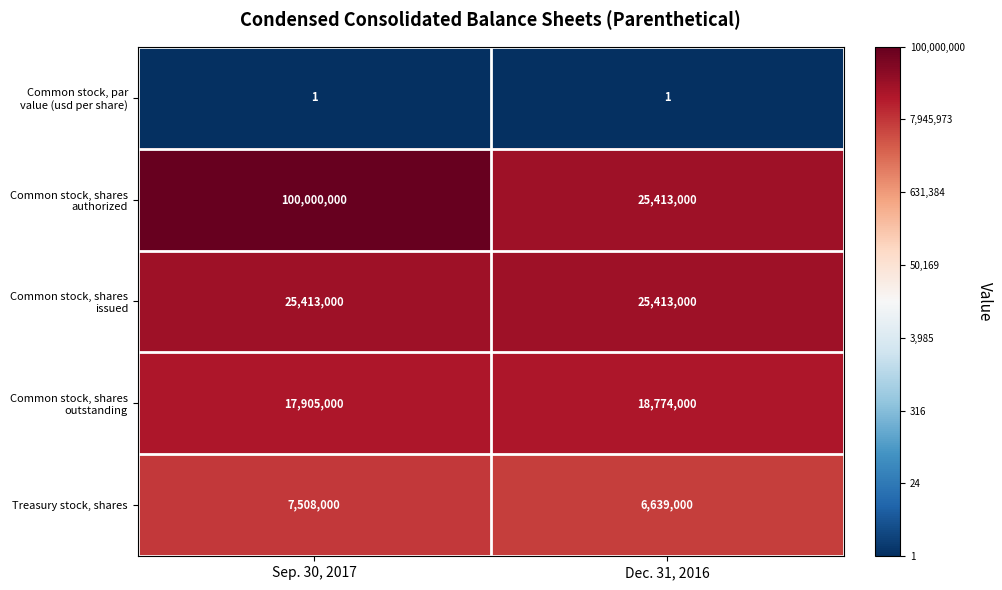

What is the total value across all series at Sep. 30, 2017?

150826001